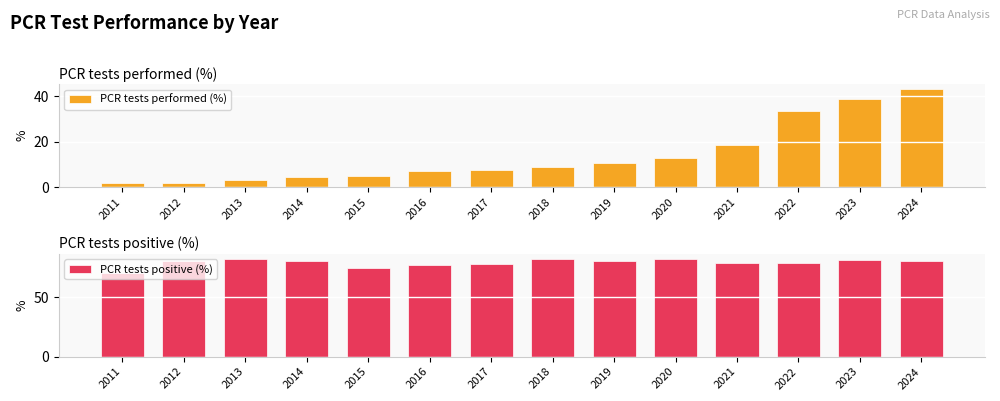

Read the PCR tests performed (%) value at 2019.

10.8